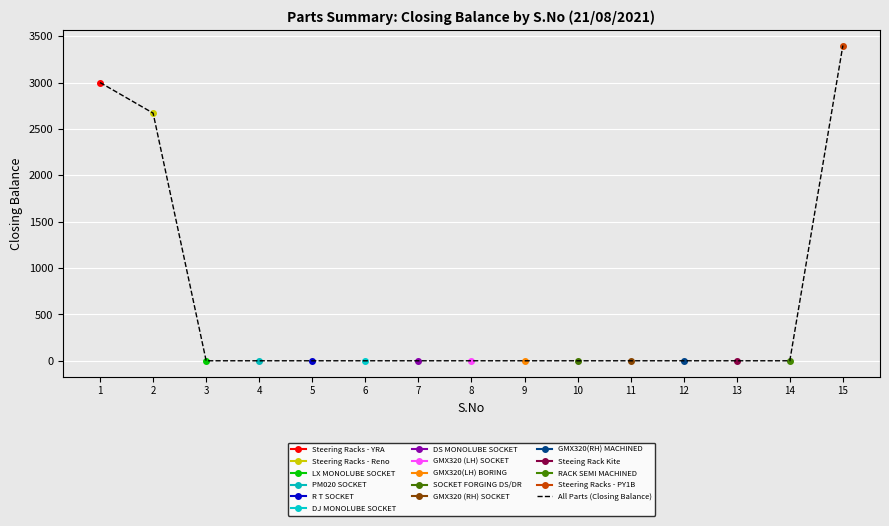

The chart shows a value of 1742 at 14. True or false?

False